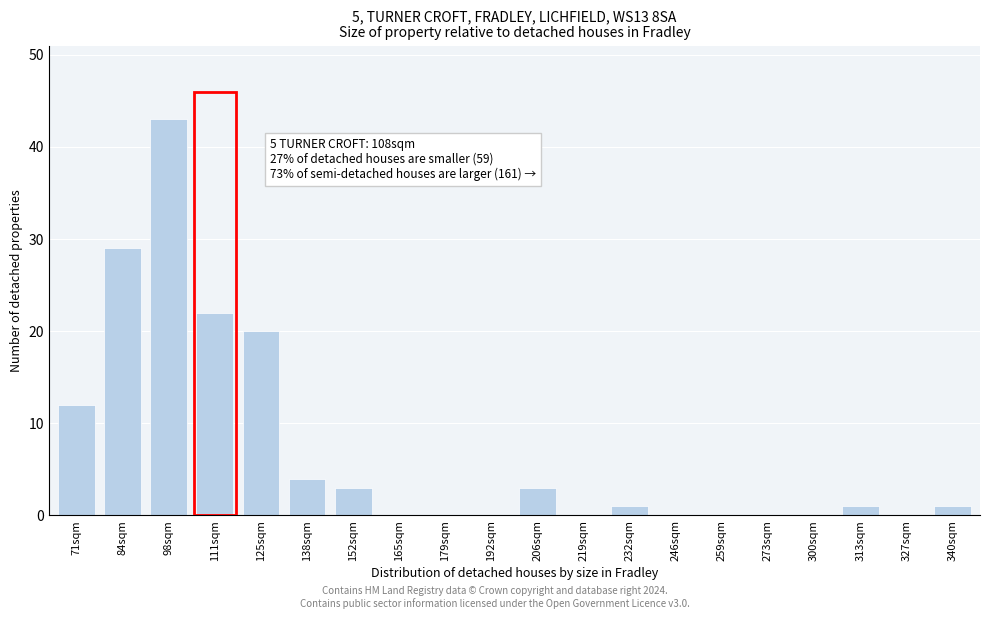

Reading left to right, list all the values displayed in this chart.

71sqm=12	84sqm=29	98sqm=43	111sqm=22	125sqm=20	138sqm=4	152sqm=3	165sqm=0	179sqm=0	192sqm=0	206sqm=3	219sqm=0	232sqm=1	246sqm=0	259sqm=0	273sqm=0	300sqm=0	313sqm=1	327sqm=0	340sqm=1